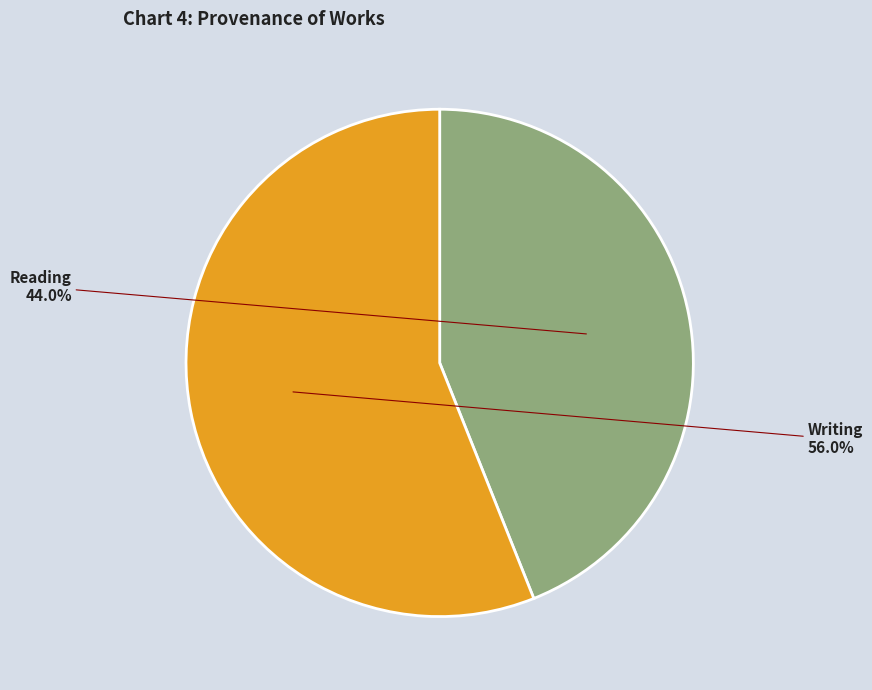

Is there any slice that represents more than half of the pie?

Yes